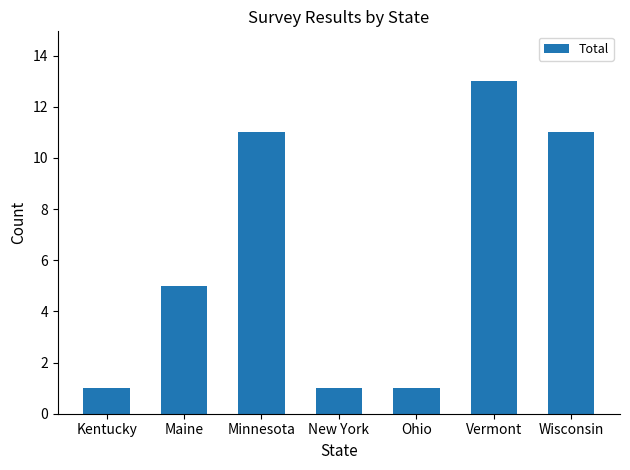

Reading right to left, extract all data points from this chart.

11	13	1	1	11	5	1